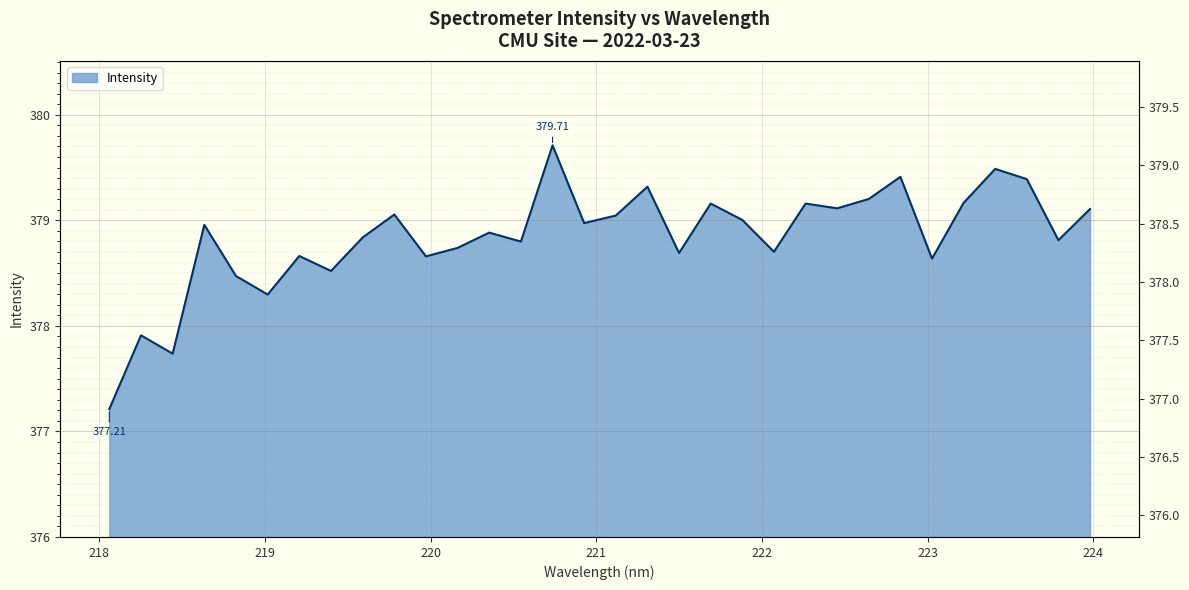

How many points are lower than both their immediate neighbors (excluding endpoints)?

11